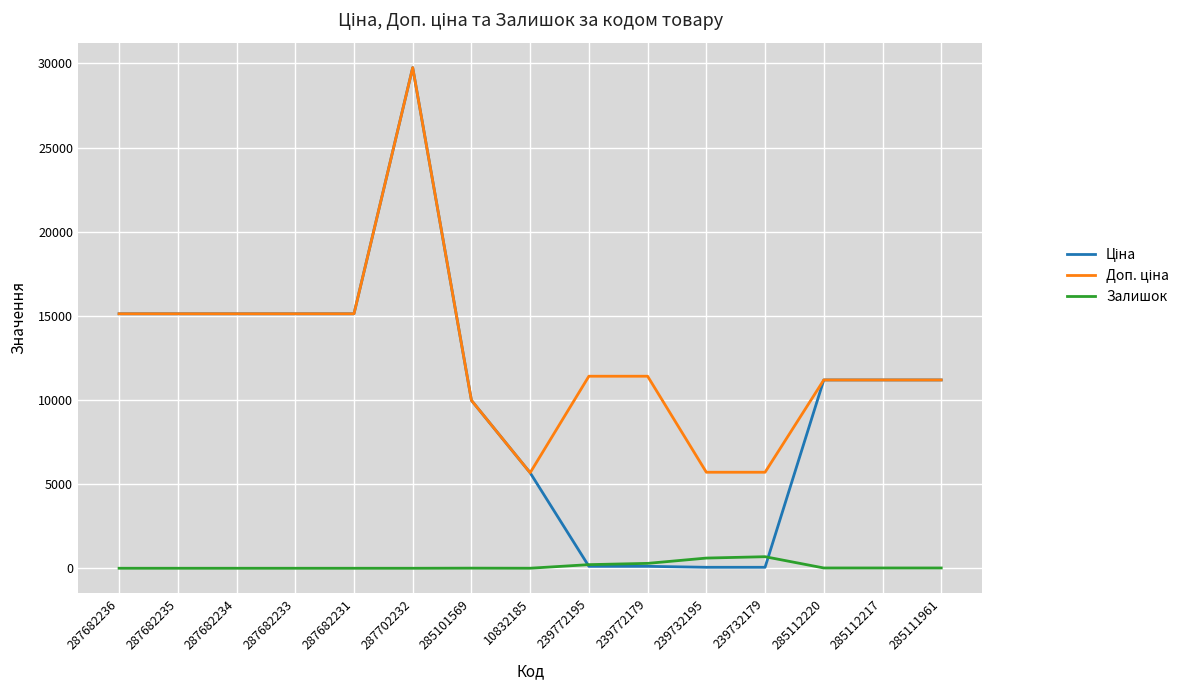

What is the difference between the highest and lowest values at 285112220?

11171.2